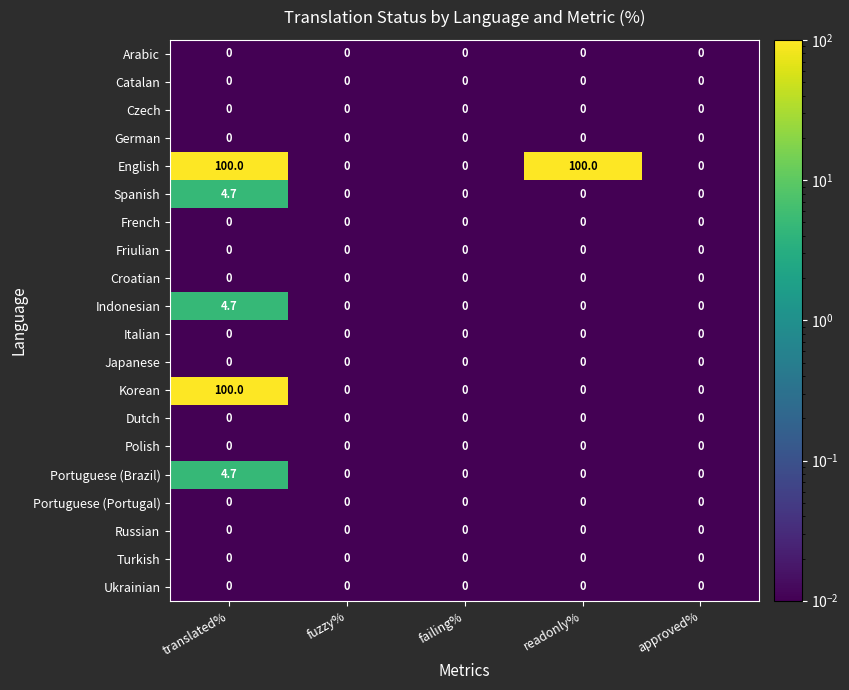

At which category is the sum across all series the highest?

translated%